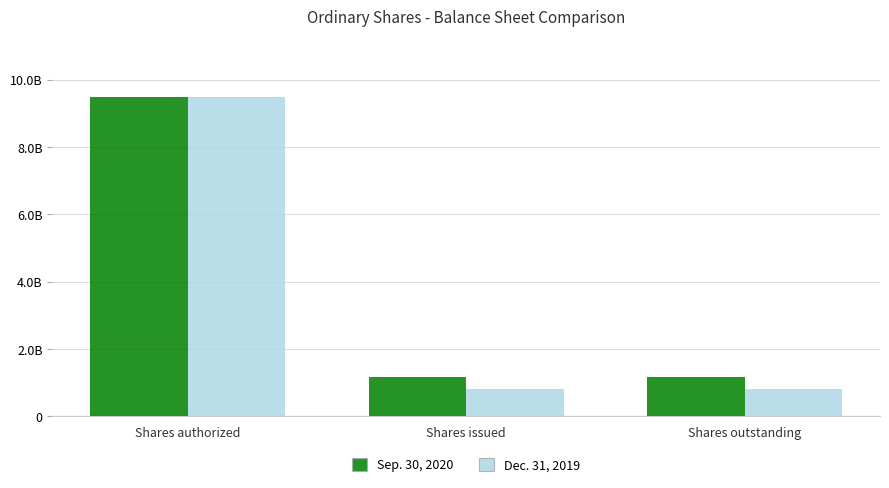

What is the spread (max minus min) of values at Shares outstanding?

381575961